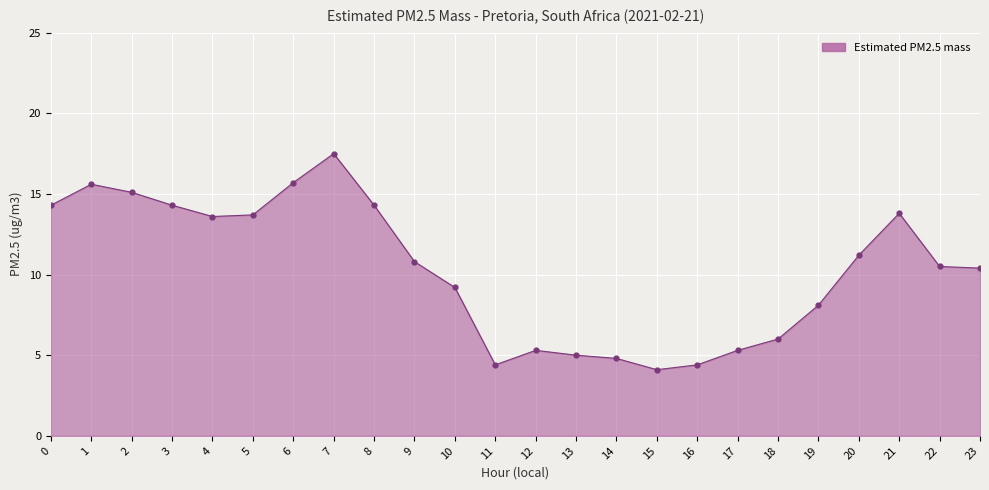

True or false: the data has more than 2 interior local peaks.

True